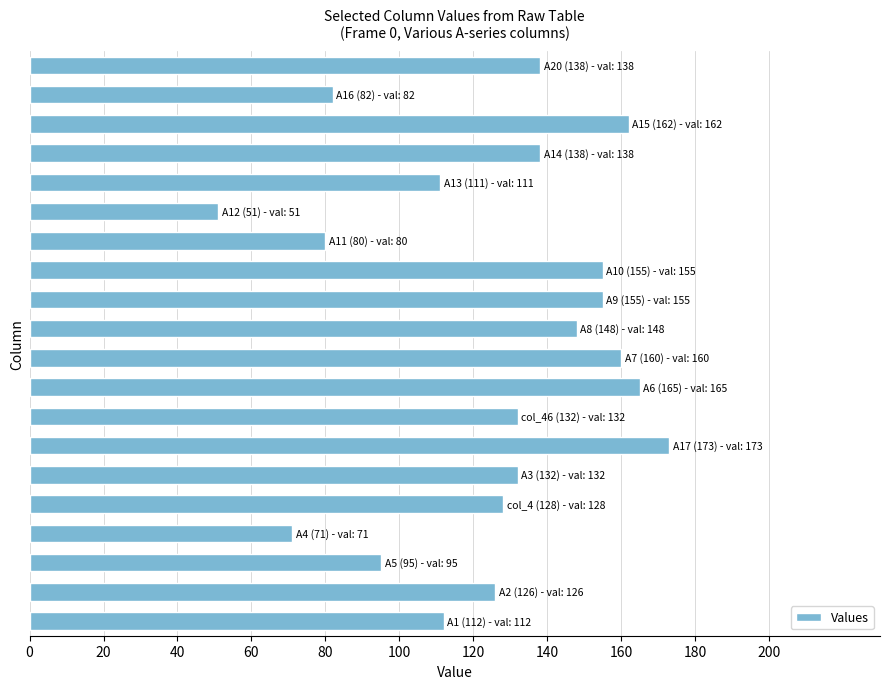

What is the difference between the maximum and second lowest values?

102